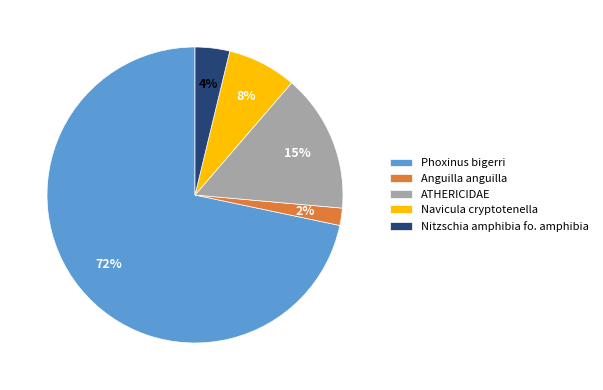

Between Navicula cryptotenella and Nitzschia amphibia fo. amphibia, which is larger?

Navicula cryptotenella